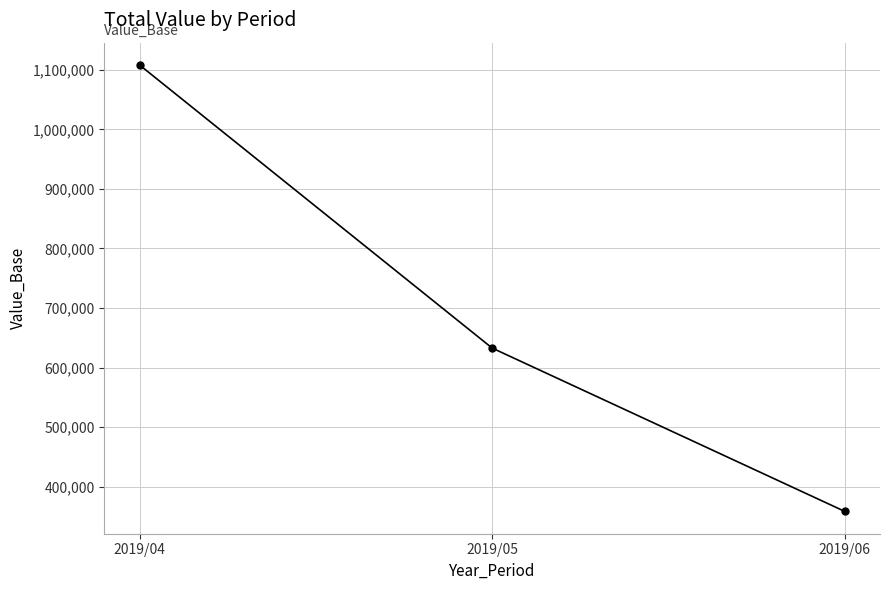

What is the difference between the maximum and minimum values?

749812.2